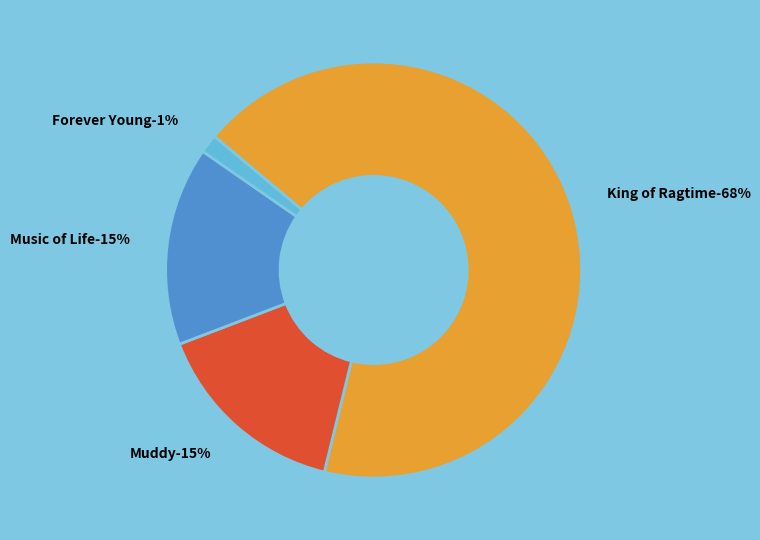

The Music of Life slice represents 15% of the pie. True or false?

True